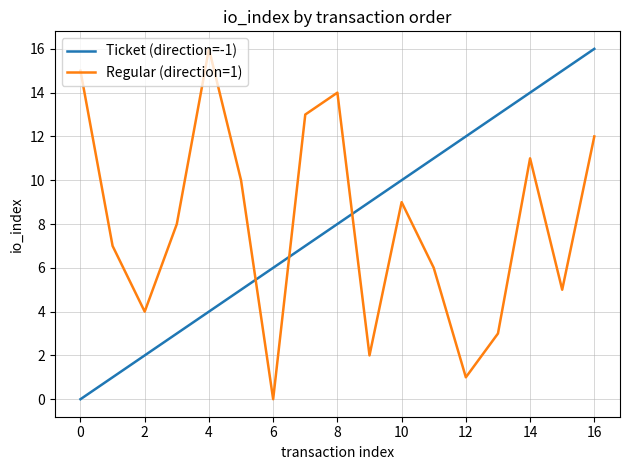

What is the difference between the maximum and second lowest values in the Ticket (direction=-1) series?

15